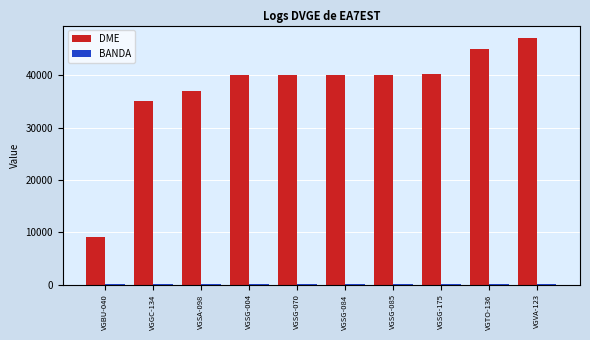

How many data points does each series have?

10